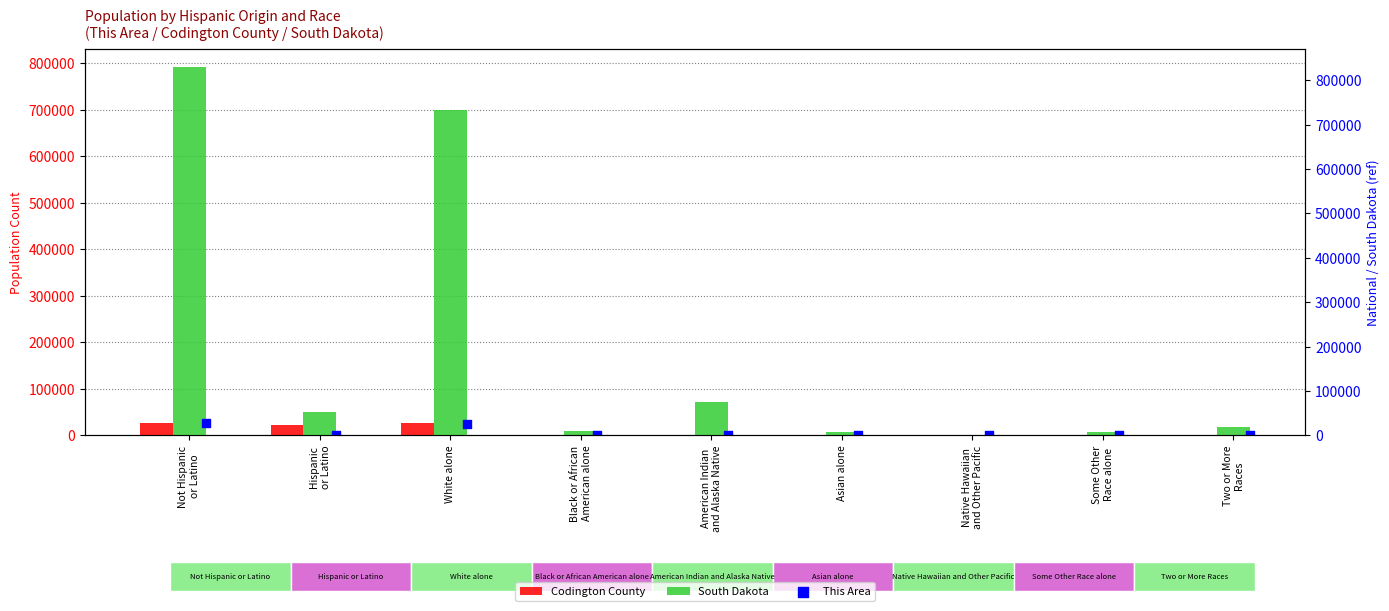

What are all the series names shown in the legend?

Codington County, South Dakota, This Area